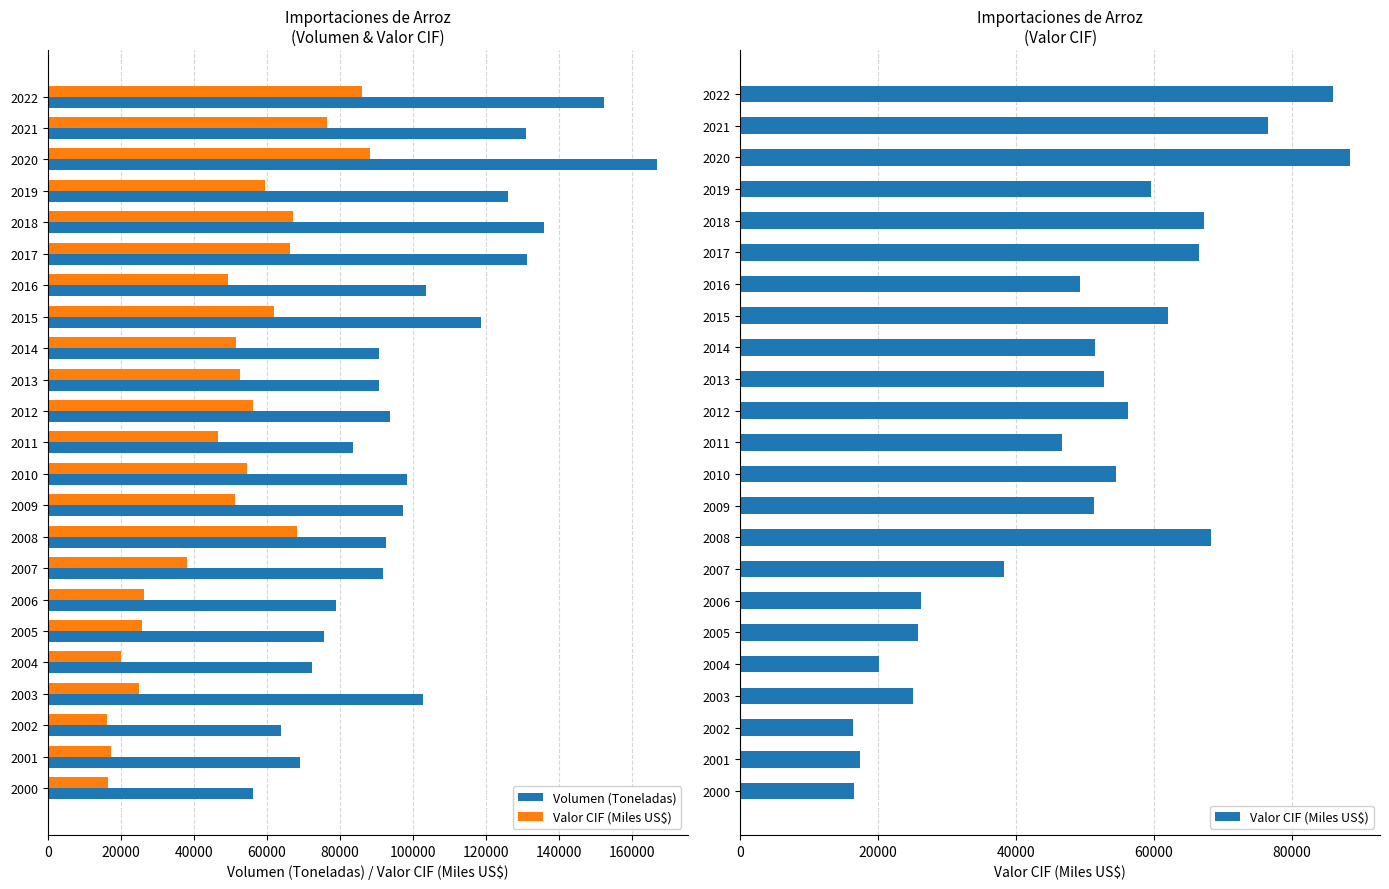

What is the difference between the second highest and minimum values in the Volumen (Toneladas) series?

96356.4